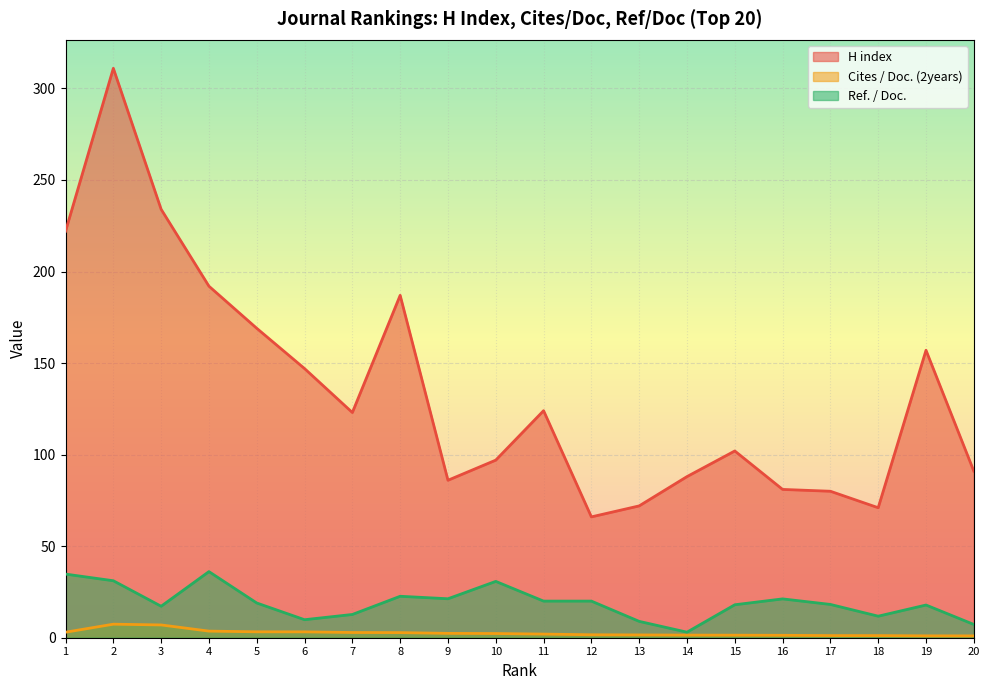

Reading left to right, transcribe all the data shown in this chart.

H index: 1=222.0	2=311.0	3=234.0	4=192.0	5=169.0	6=147.0	7=123.0	8=187.0	9=86.0	10=97.0	11=124.0	12=66.0	13=72.0	14=88.0	15=102.0	16=81.0	17=80.0	18=71.0	19=157.0	20=91.0
Cites / Doc. (2years): 1=3.0	2=7.4	3=7.0	4=3.6	5=3.2	6=3.2	7=2.8	8=2.8	9=2.4	10=2.3	11=2.0	12=1.6	13=1.5	14=1.4	15=1.4	16=1.3	17=1.2	18=1.2	19=1.0	20=1.0
Ref. / Doc.: 1=34.8	2=31.1	3=17.2	4=36.1	5=19.0	6=9.8	7=12.7	8=22.6	9=21.3	10=30.8	11=20.0	12=20.0	13=8.9	14=3.0	15=18.0	16=21.2	17=18.2	18=11.8	19=17.9	20=7.2